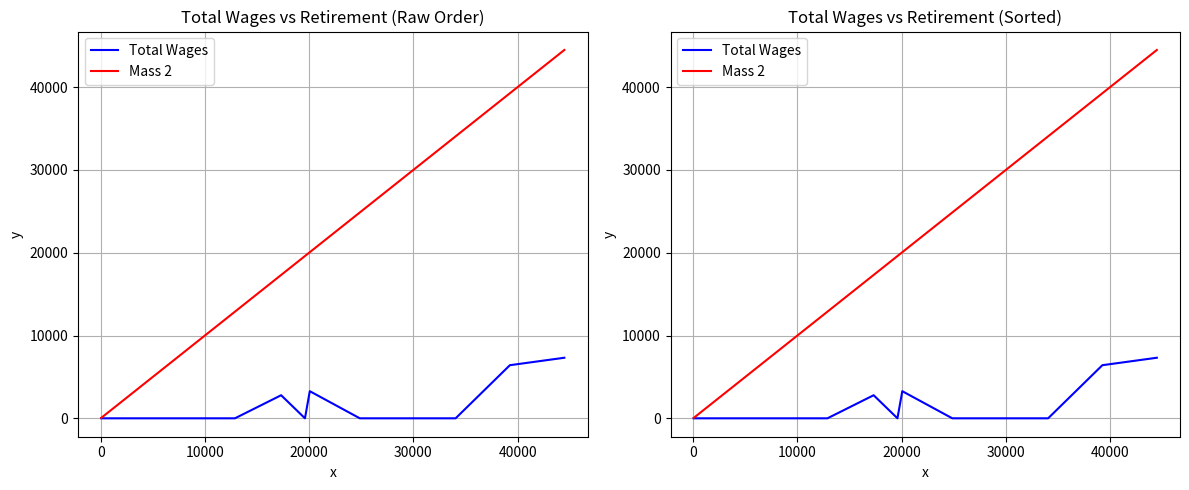

Rank the series by their maximum value, from highest to lowest.

Mass 2, Total Wages